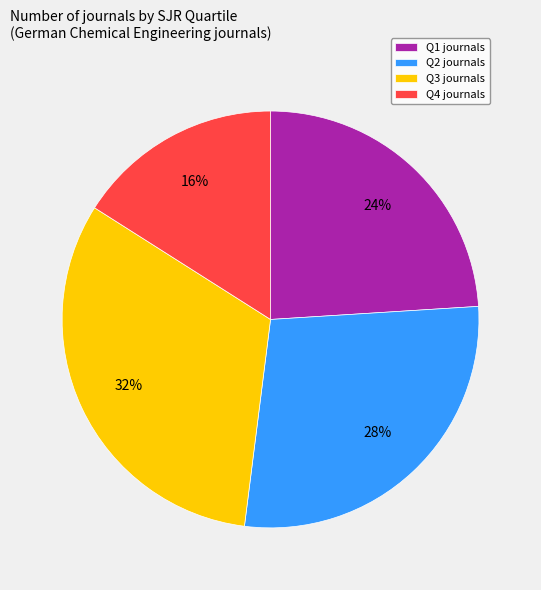

To the nearest percent, what percentage of the pie is Q1?

24%